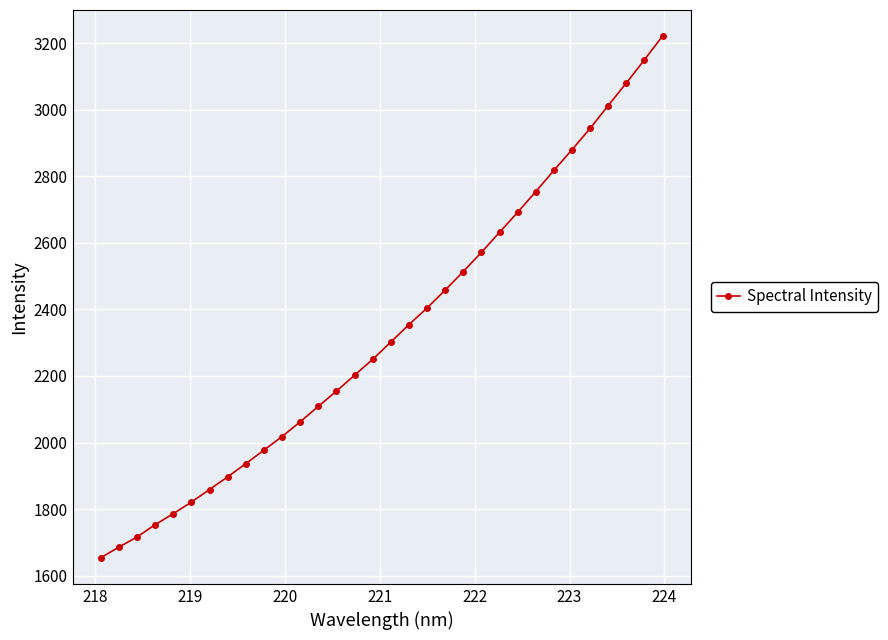

What is the difference between the maximum and second lowest values?

1535.6